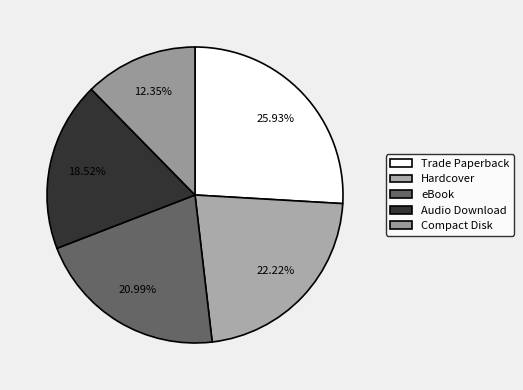

Count the number of slices in the pie.

5